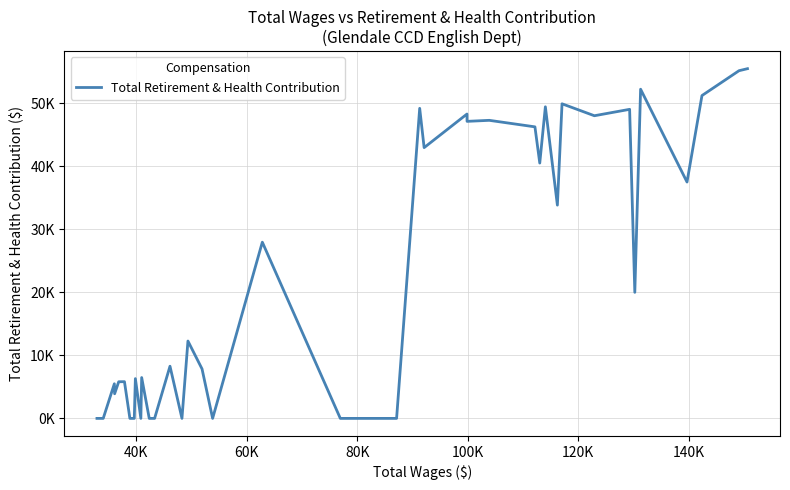

Does the chart have visible grid lines?

Yes